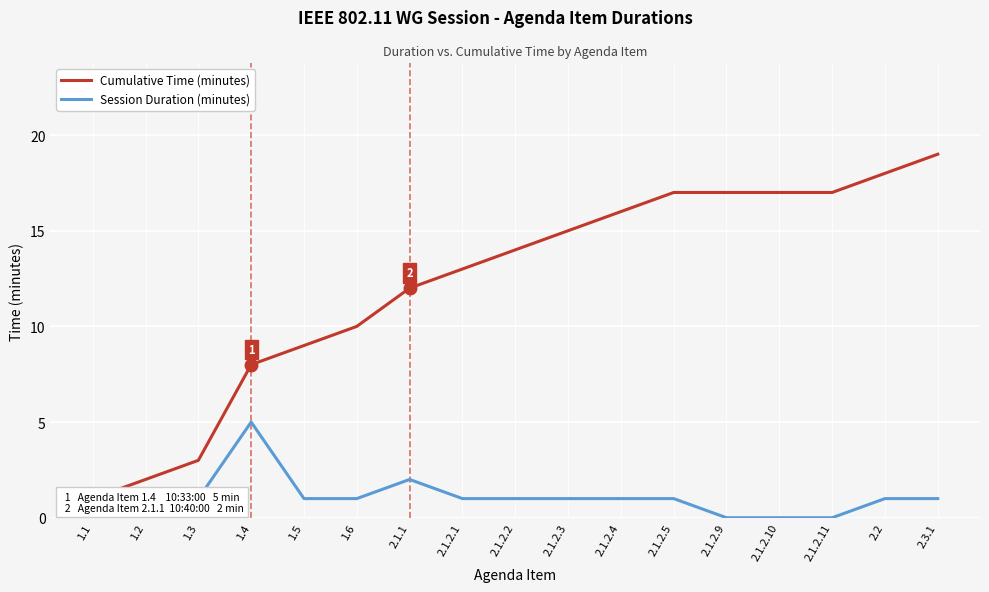

Does the chart display data point markers on the line(s)?

No